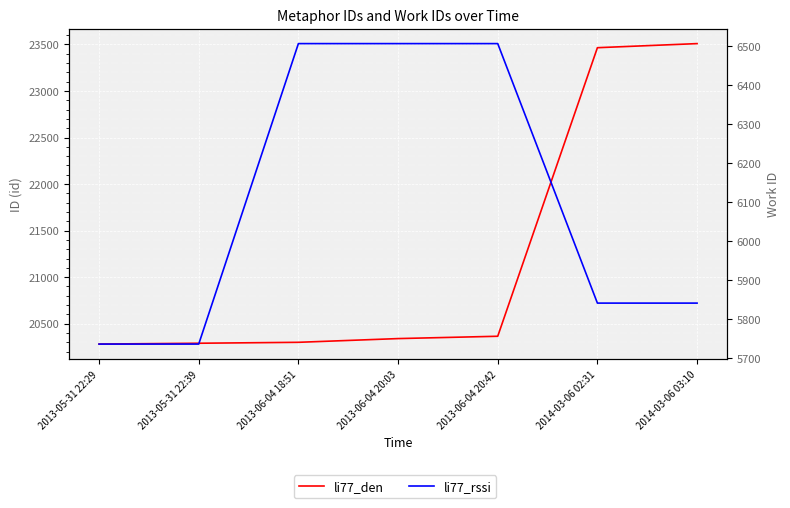

List the labels in order of li77_rssi value, largest first.

2013-06-04 18:51, 2013-06-04 20:03, 2013-06-04 20:42, 2014-03-06 02:31, 2014-03-06 03:10, 2013-05-31 22:29, 2013-05-31 22:39